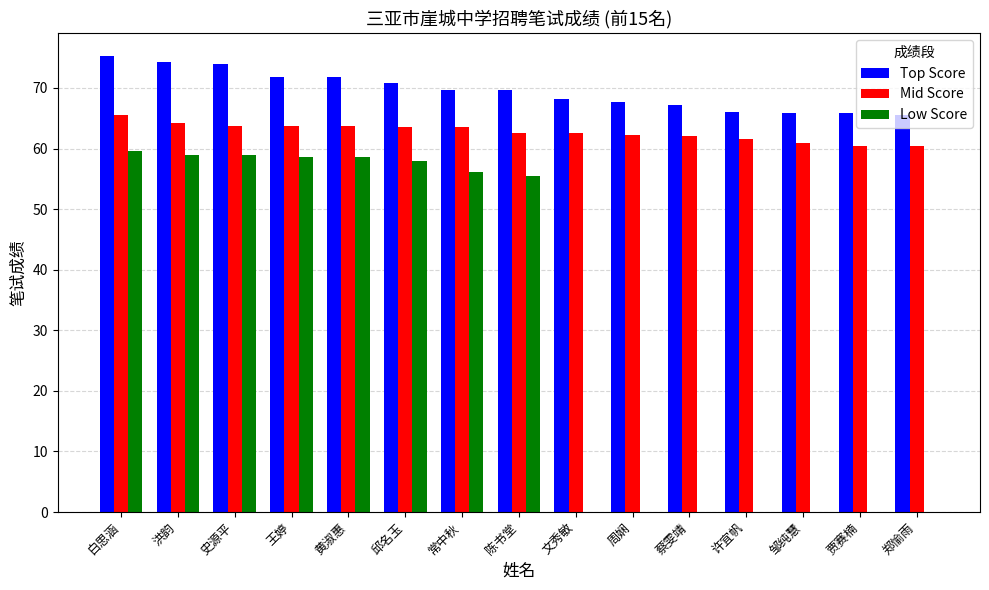

Count the number of data series in this chart.

3